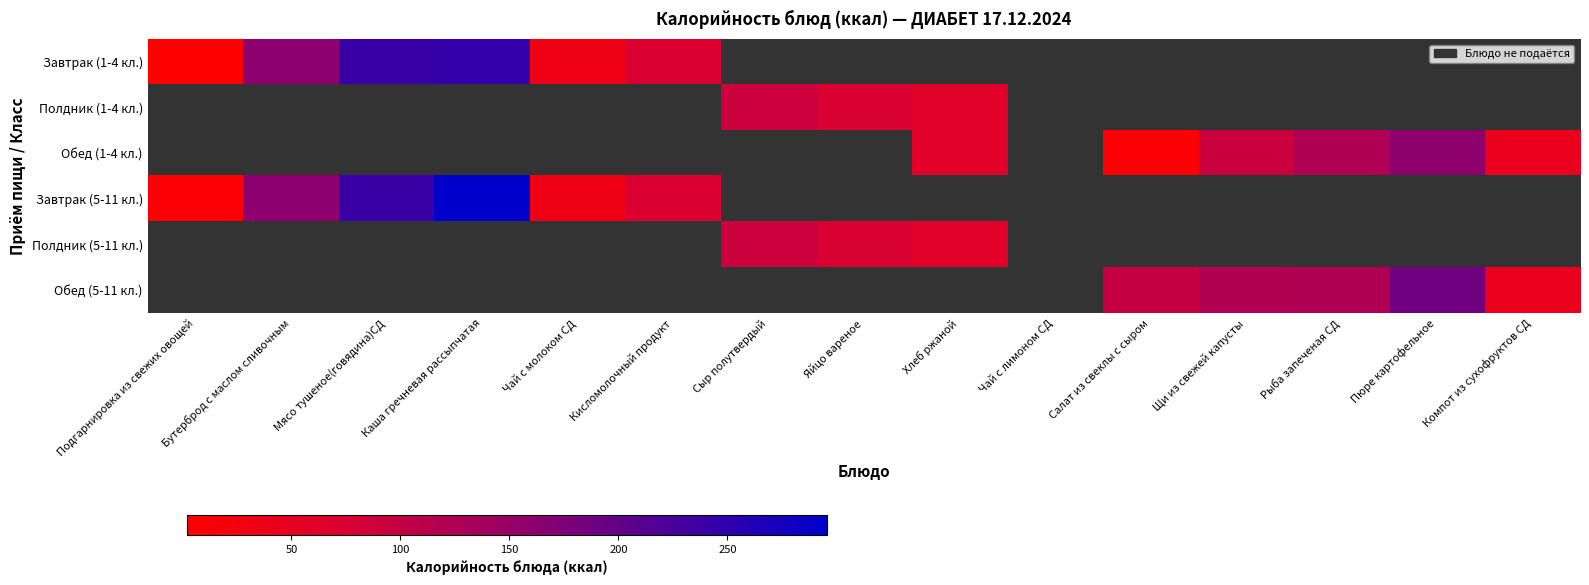

What is the minimum value shown in the chart?

2.1